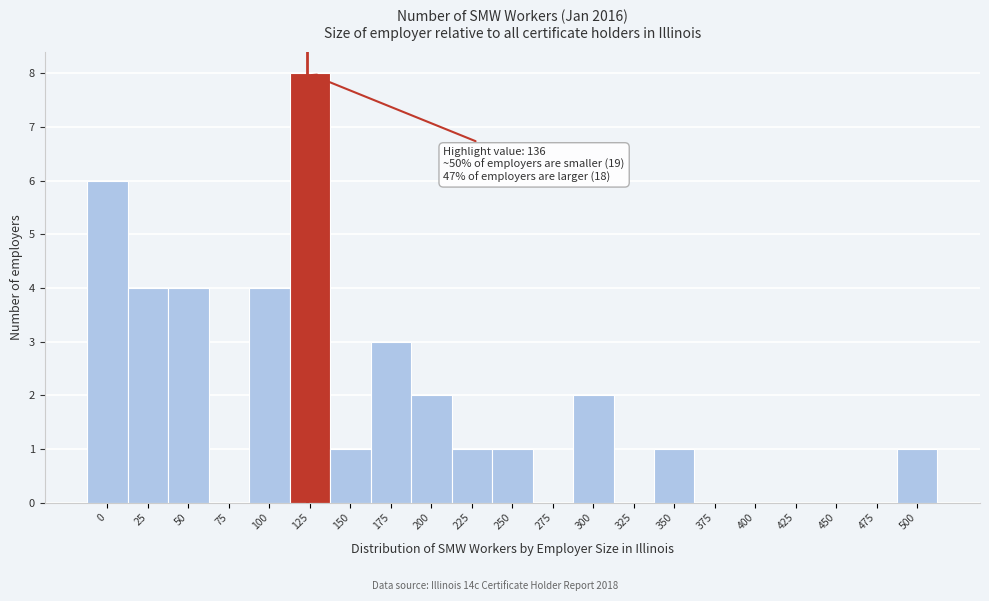

Reading left to right, extract all data points from this chart.

0=6	25=4	50=4	75=0	100=4	125=8	150=1	175=3	200=2	225=1	250=1	275=0	300=2	325=0	350=1	375=0	400=0	425=0	450=0	475=0	500=1